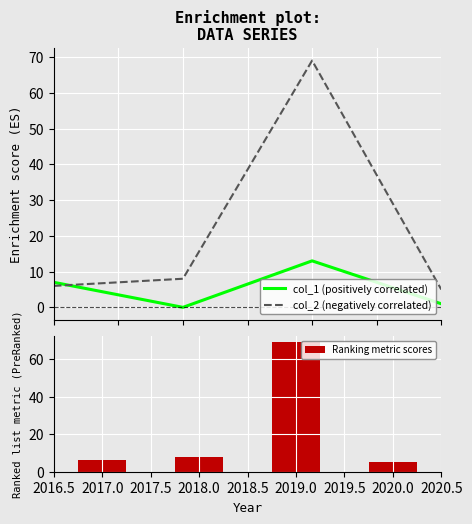

What is the highest value of the col_2 (negatively correlated) series?

69